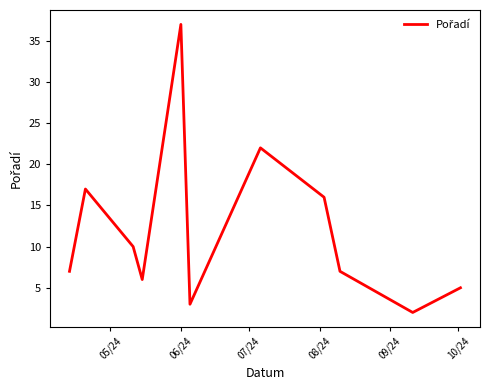

What is the maximum value shown in the chart?

37